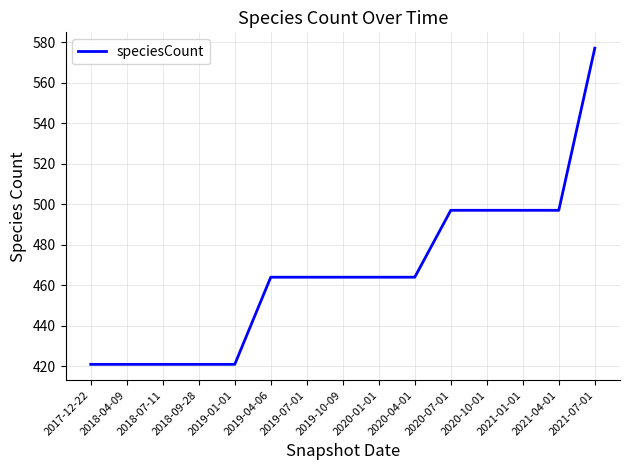

What is the sum of the values at 2020-07-01 and 2019-07-01?

961